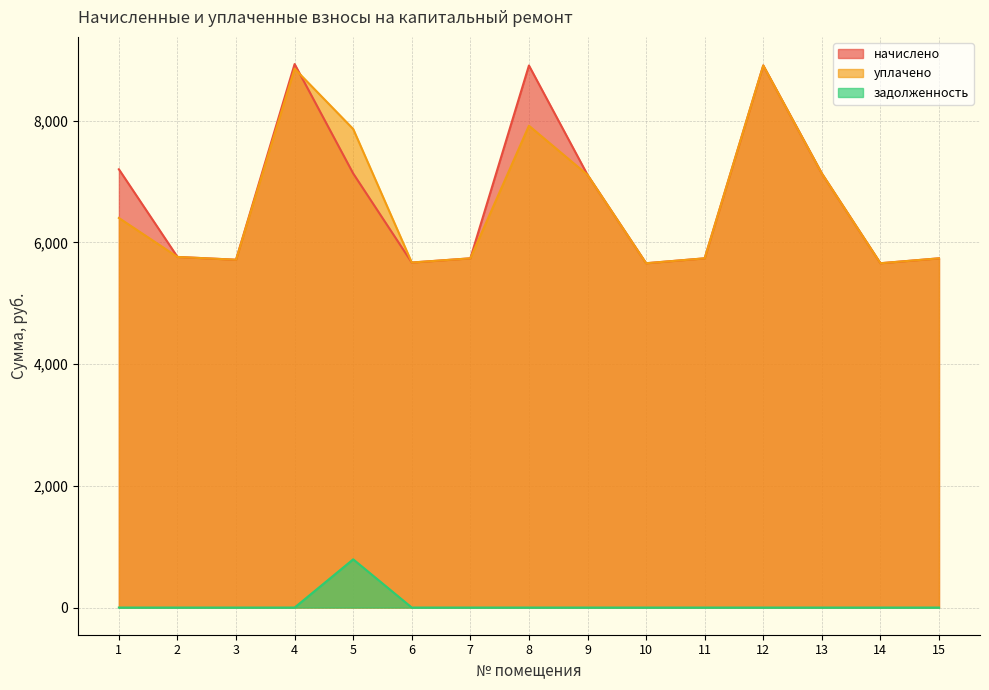

Reading left to right, transcribe all the data shown in this chart.

начислено: 7200.0	5760.0	5713.9	8928.4	7130.9	5667.8	5737.0	8905.0	7107.8	5656.3	5737.0	8905.0	7130.9	5656.3	5737.0
уплачено: 6400.0	5760.0	5713.9	8852.1	7861.3	5667.8	5737.0	7915.5	7107.8	5656.3	5737.0	8905.0	7130.9	5656.3	5737.0
задолженность: 0.0	0.0	0.0	0.0	792.3	0.0	0.0	0.0	0.0	0.0	0.0	0.0	0.0	0.0	0.0